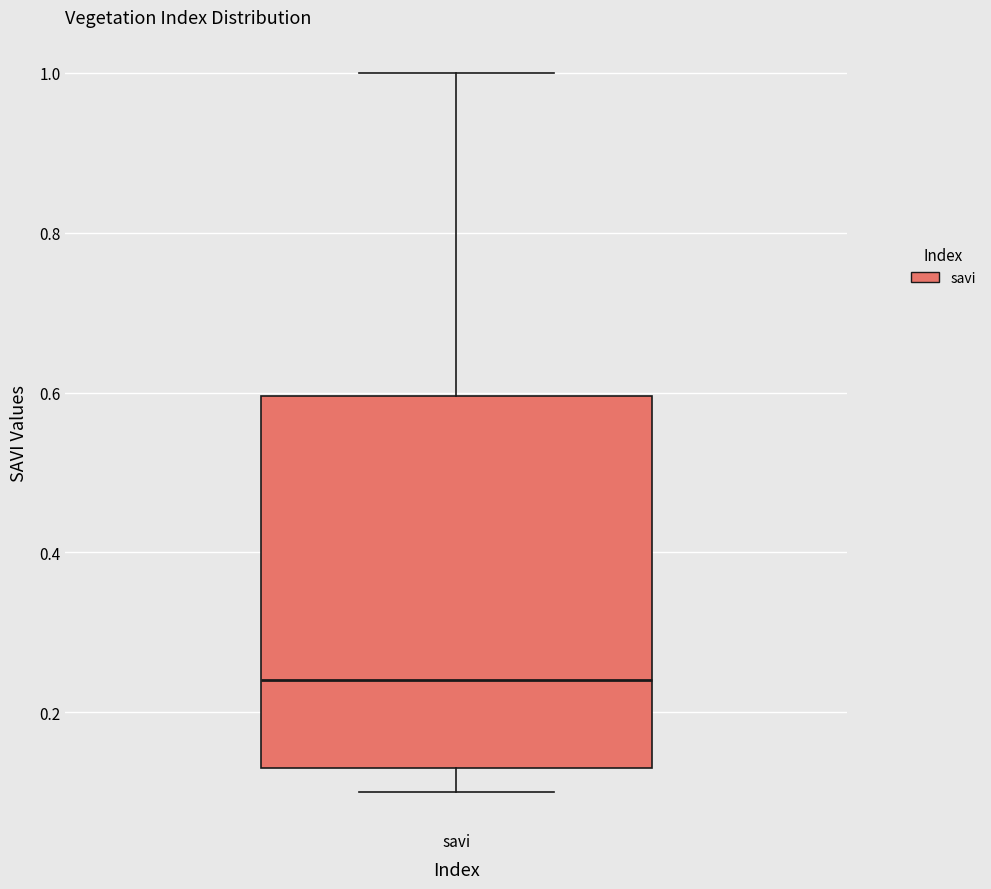

Read this box plot against the y-axis: the position of the median line, the range covered by the box, and the ends of both whiskers. The values are not printed on the chart, so give them approximately, as read against the axis.

median 0.24, box 0.14 to 0.60, whiskers 0.10 to 1.00